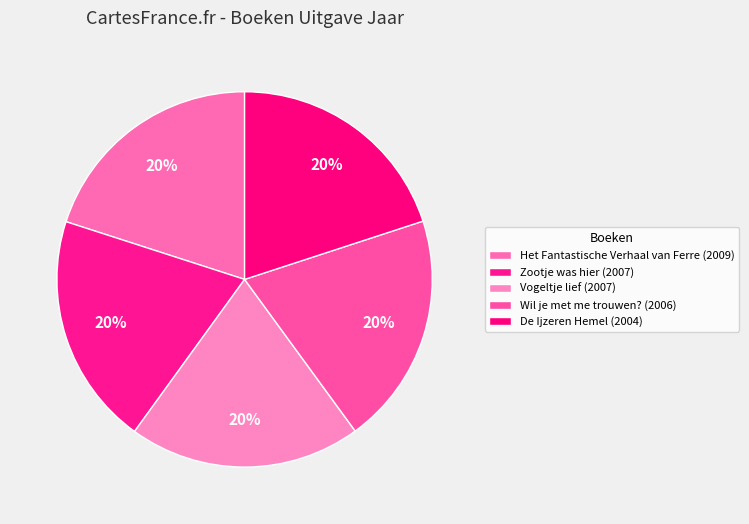

Is it true that Vogeltje lief is 26% of the pie?

False